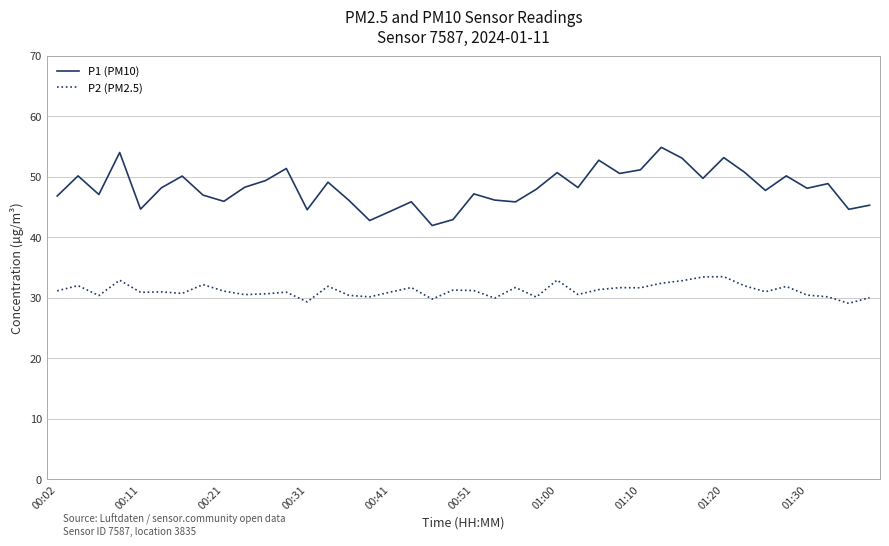

Rank the series by their maximum value, from highest to lowest.

P1 (PM10), P2 (PM2.5)